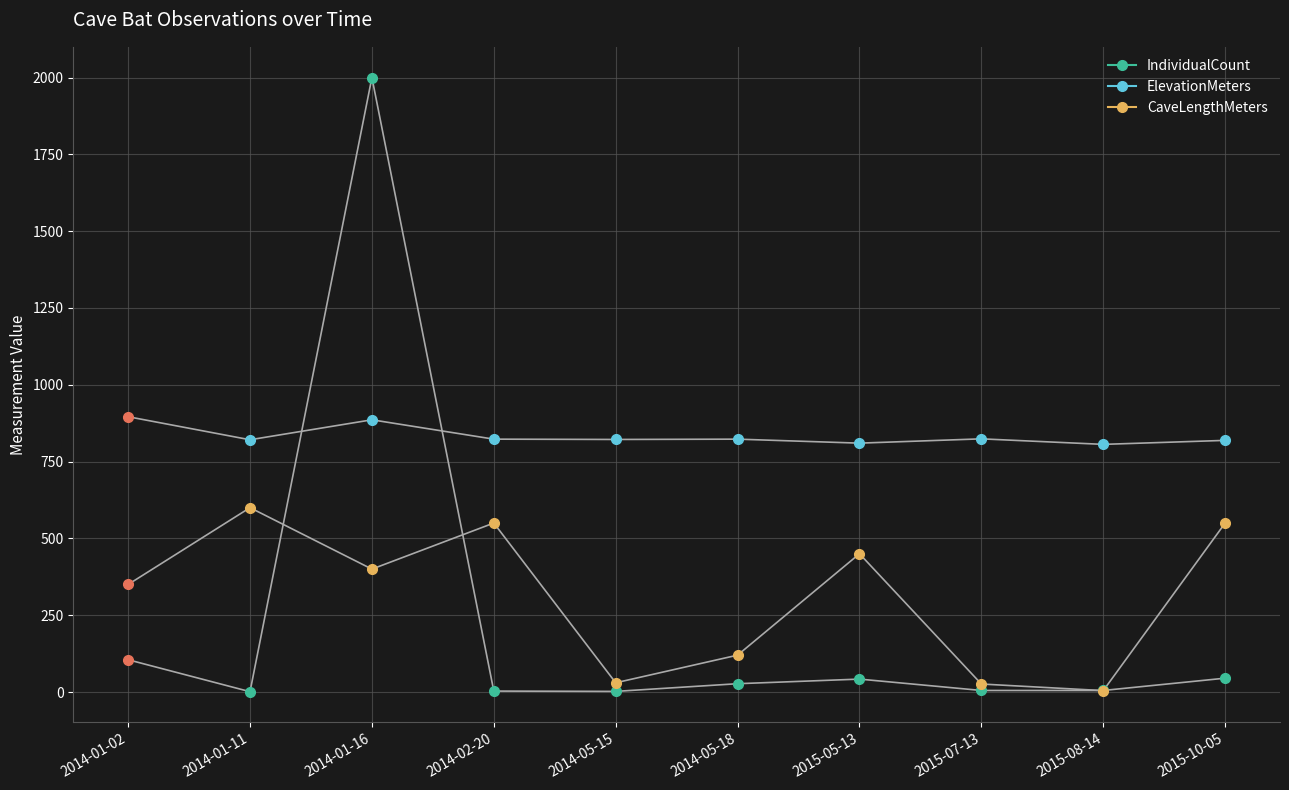

Reading left to right, list all the values displayed in this chart.

IndividualCount: 105.0	1.0	2000.0	3.0	2.0	27.0	42.0	5.0	5.0	45.0
ElevationMeters: 896.0	821.0	886.0	823.0	822.0	823.0	810.0	824.0	806.0	819.0
CaveLengthMeters: 350.0	600.0	400.0	550.0	30.0	120.0	450.0	26.0	4.5	550.0